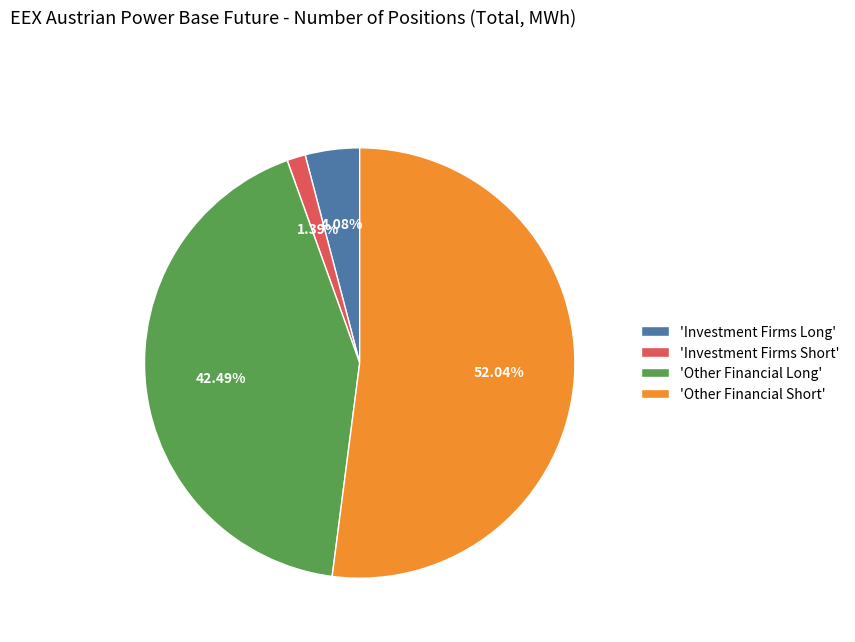

To the nearest percent, what is the average slice percentage?

25%